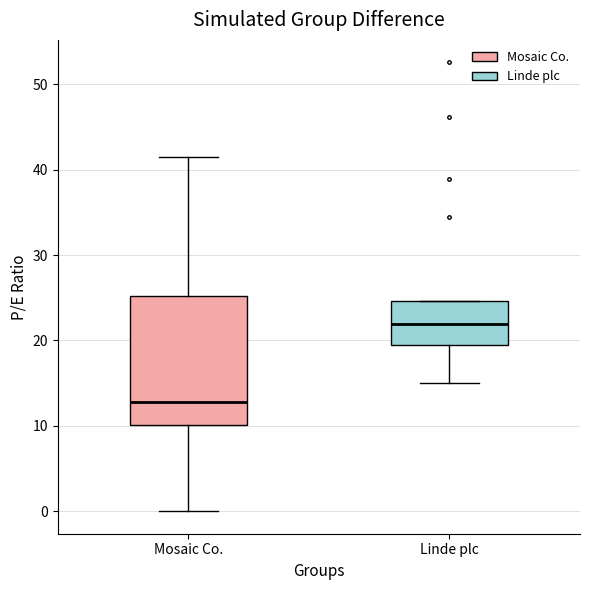

Which box is the tallest, from its lower edge to its upper edge?

Mosaic Co.